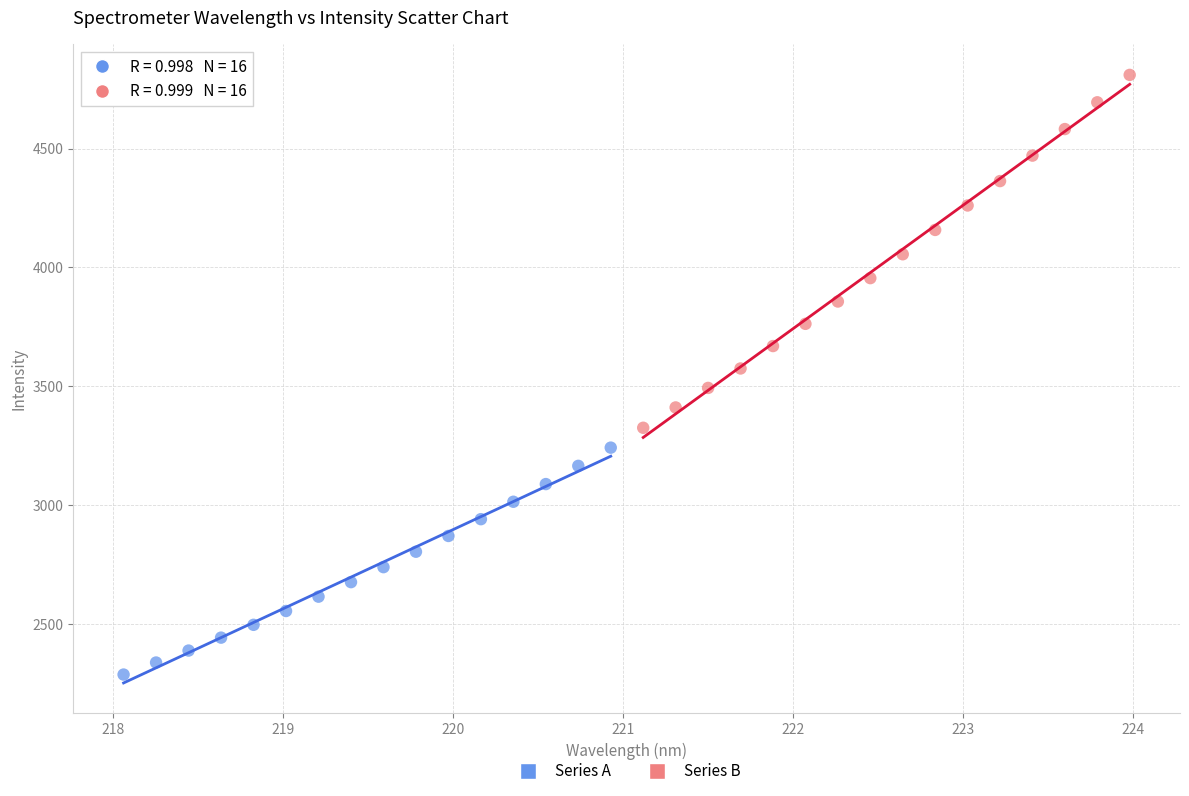

Which series contains the lowest Y value?

Series A